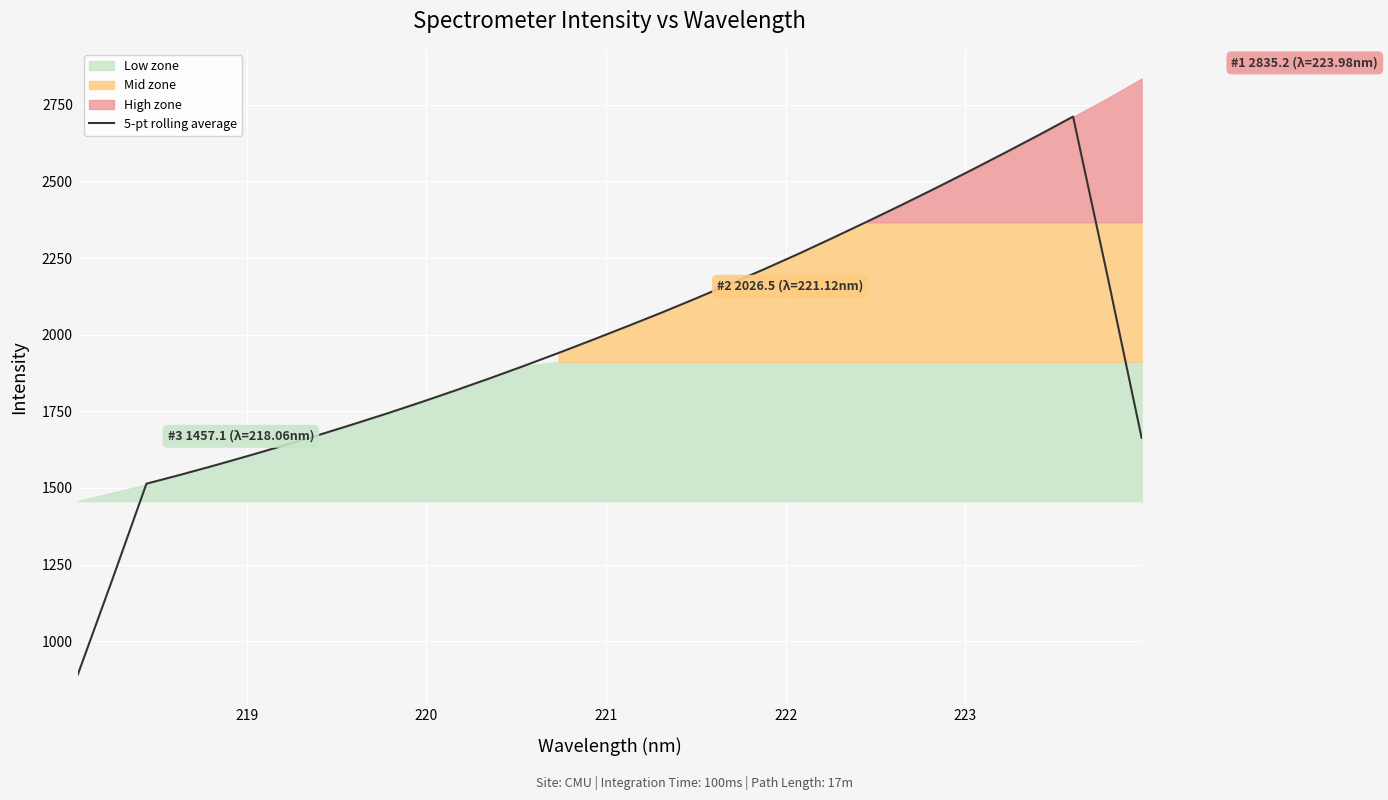

Is it true that the value at 13 is 3087.7?

False